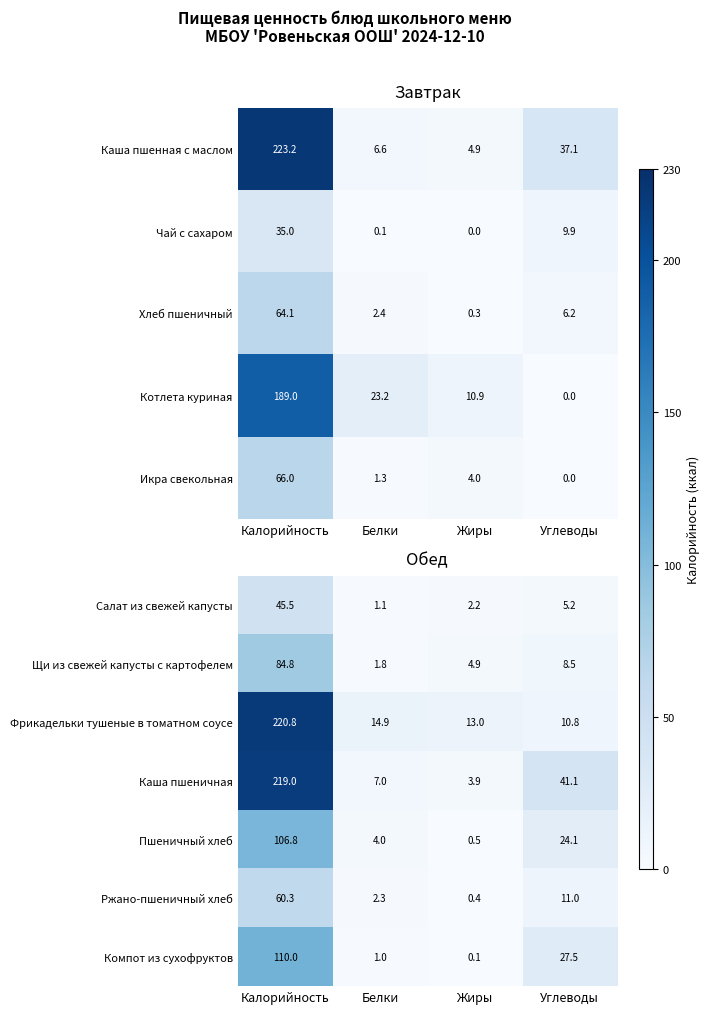

Is the value of Каша пшеничная at Белки greater than the value of Фрикадельки тушеные в томатном соусе at Углеводы?

No